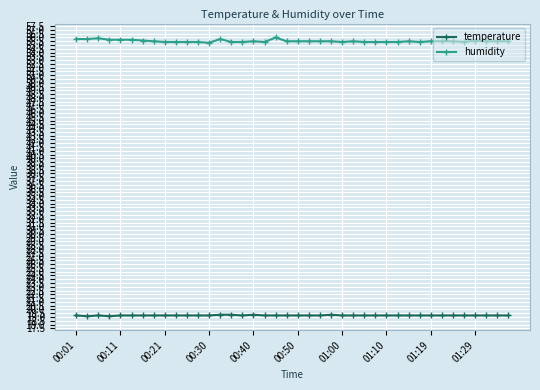

Rank the series by their maximum value, from lowest to highest.

temperature, humidity